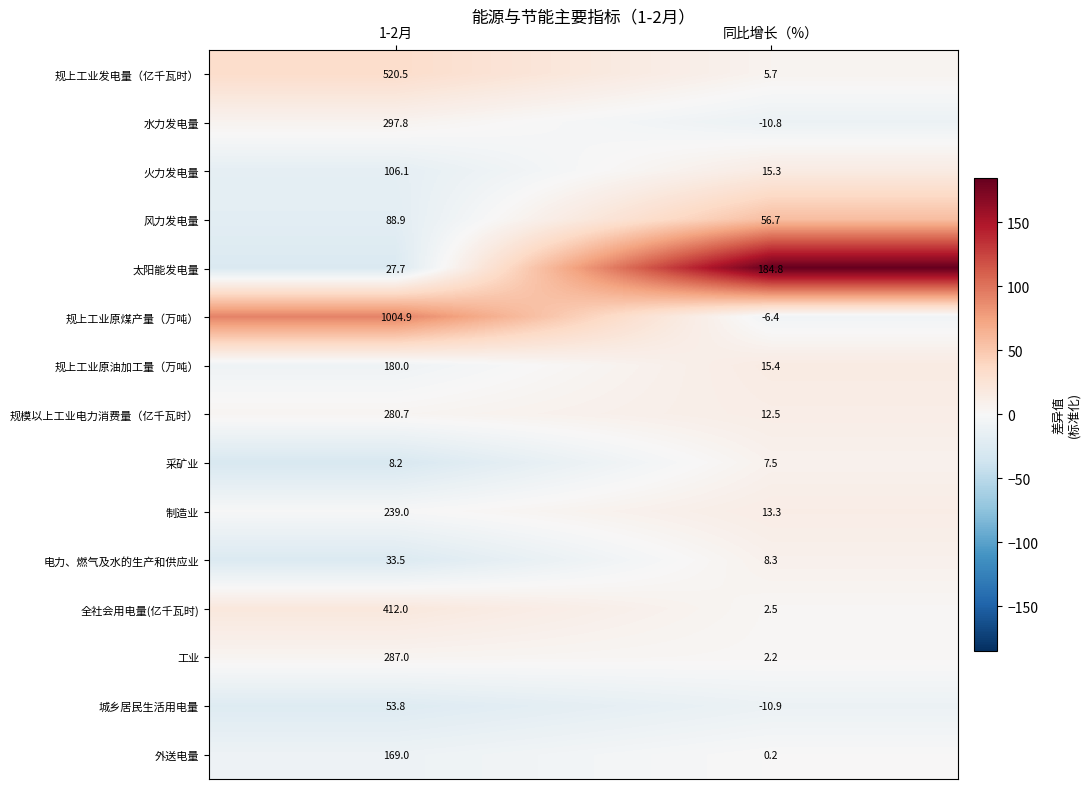

What is the difference between the highest and lowest values at 1-2月?

996.7